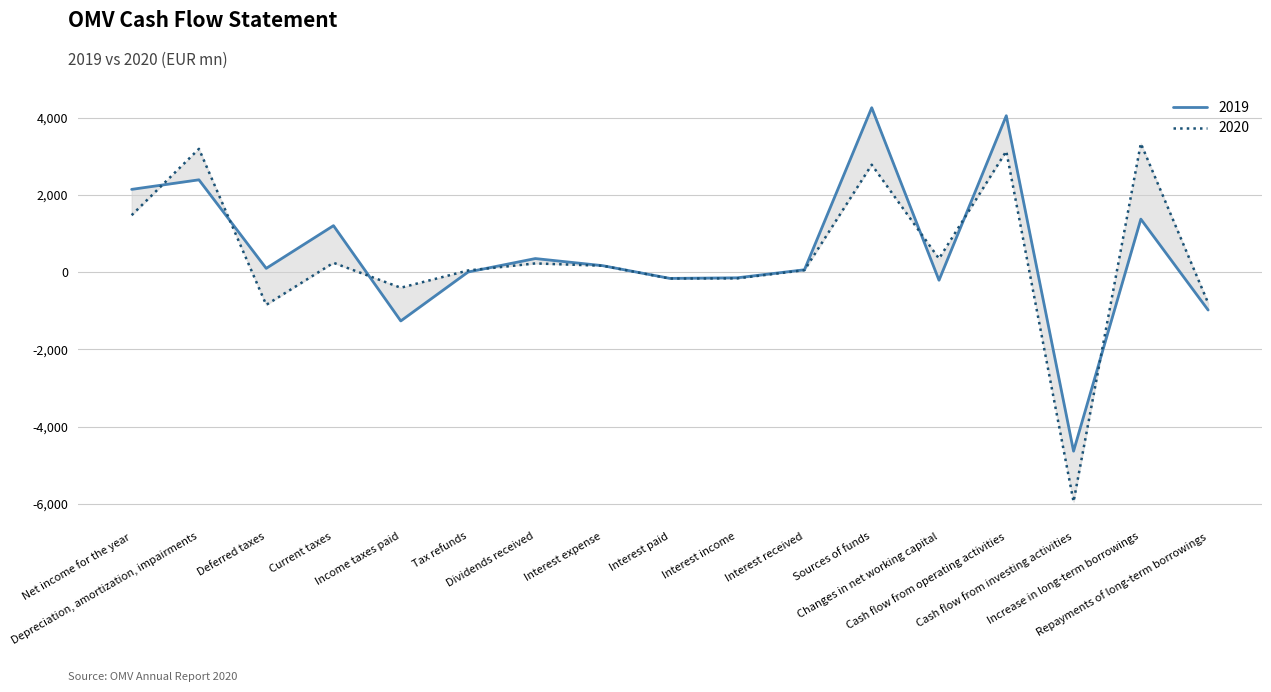

How many distinct data groups are displayed?

2